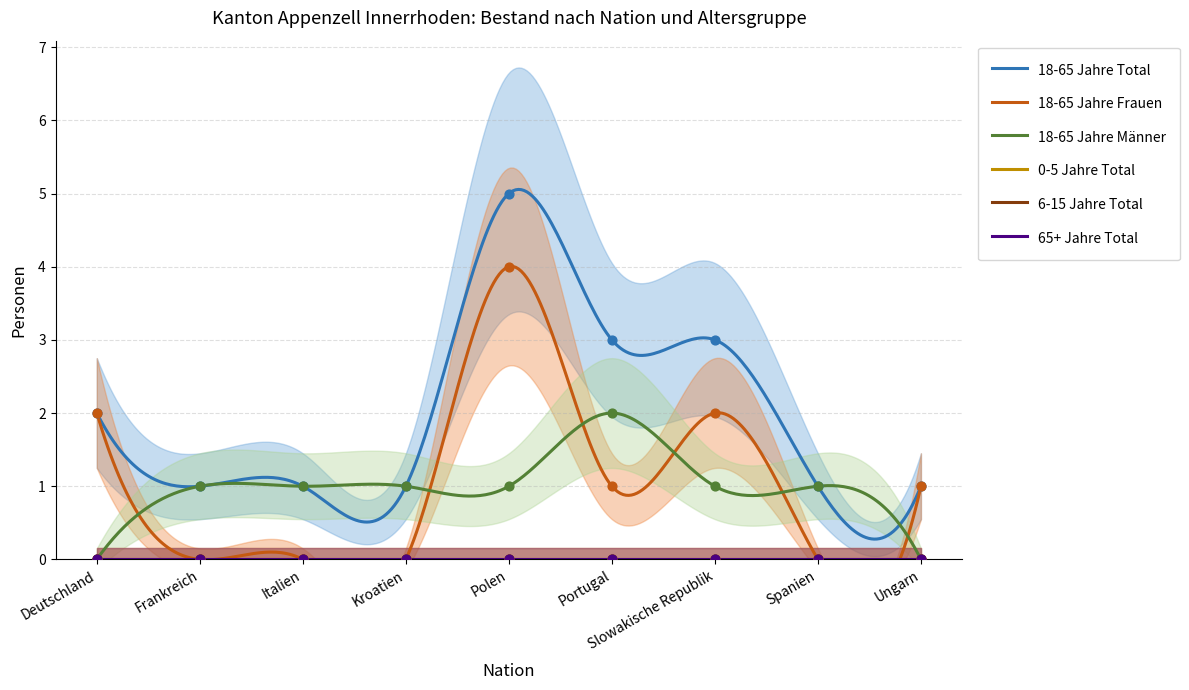

Is the value of 18-65 Jahre Frauen at Slowakische Republik greater than the value of 18-65 Jahre Männer at Italien?

Yes